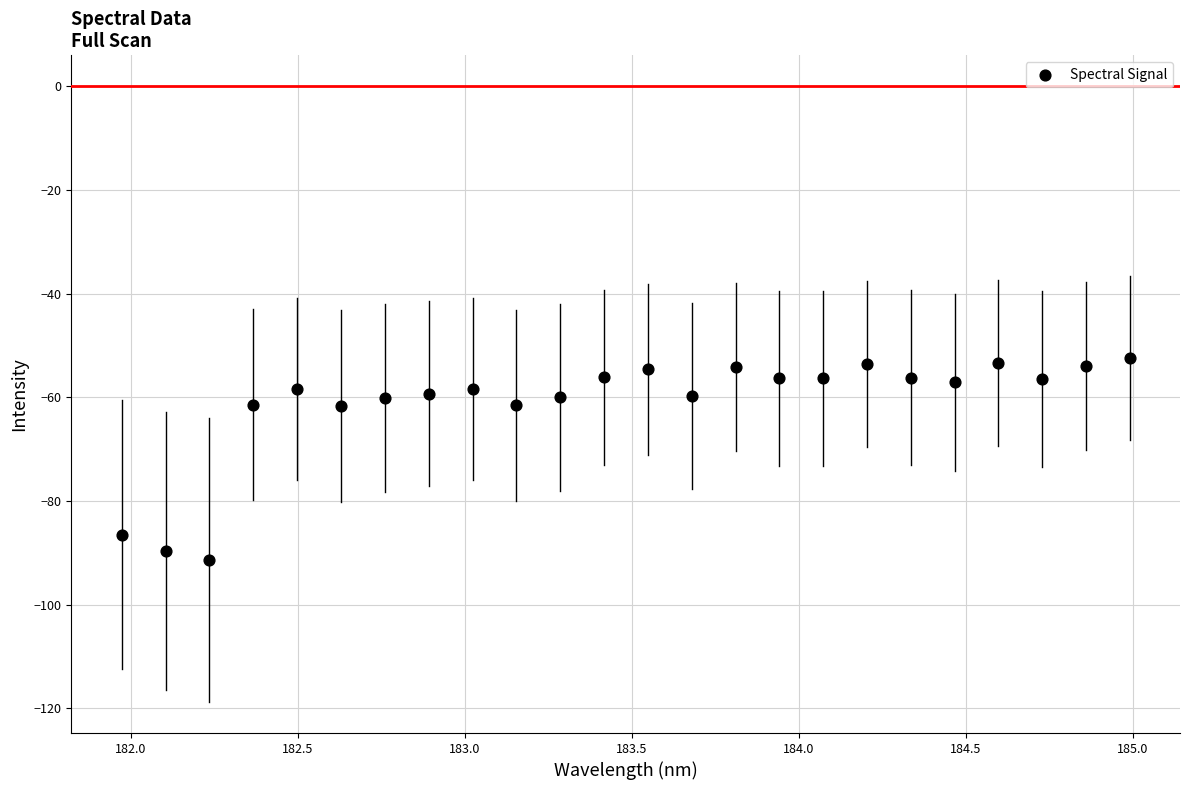

What is the range of X values (max minus min)?

3.0